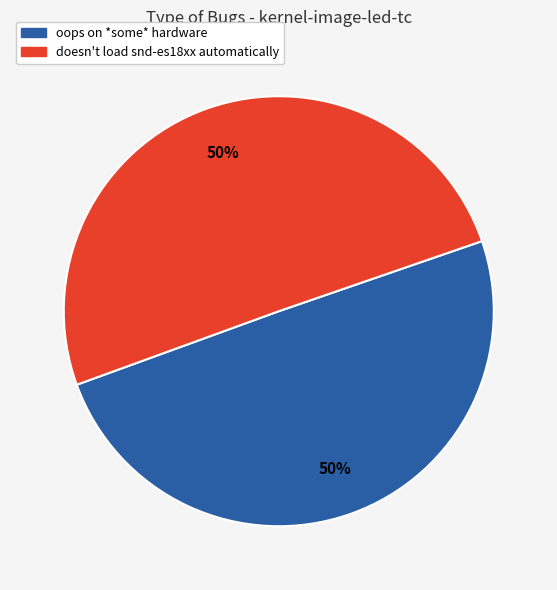

Combined, do oops on *some* hardware and doesn't load snd-es18xx automatically account for over 50%?

Yes